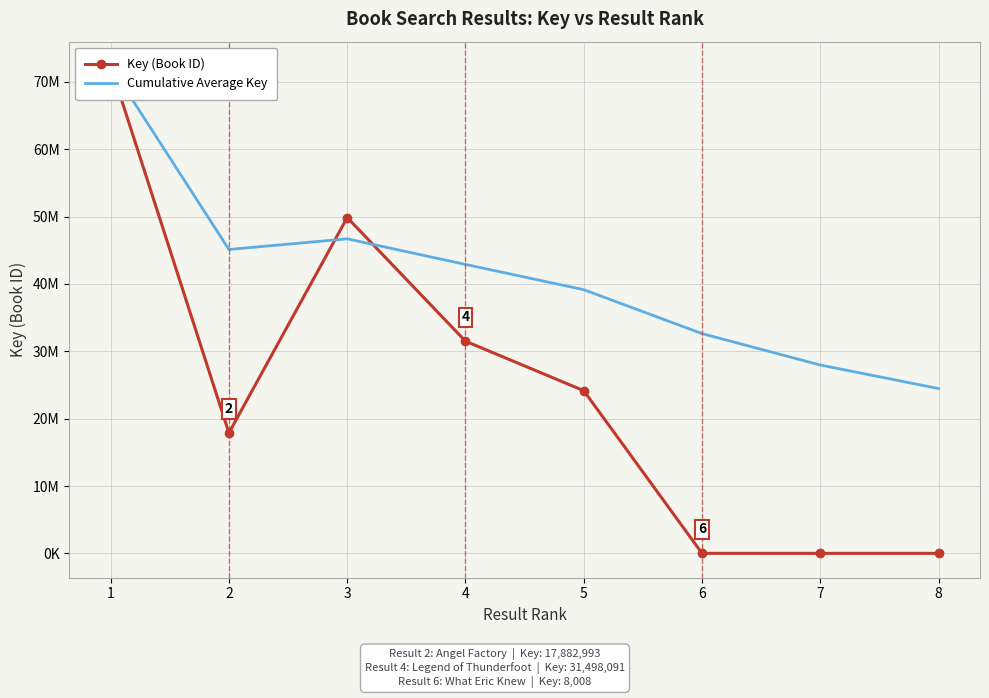

Which category has the highest value across all series?

1